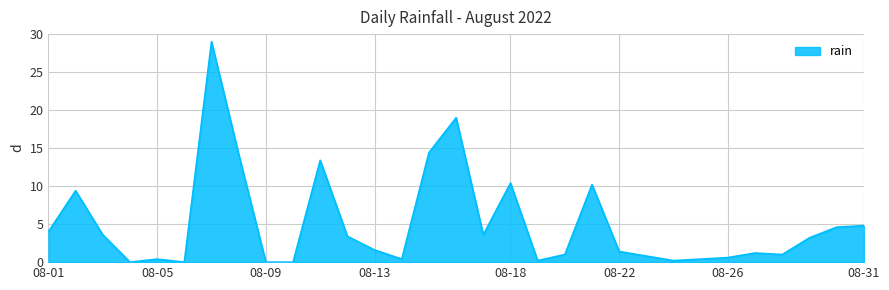

What is the maximum value shown in the chart?

29.0